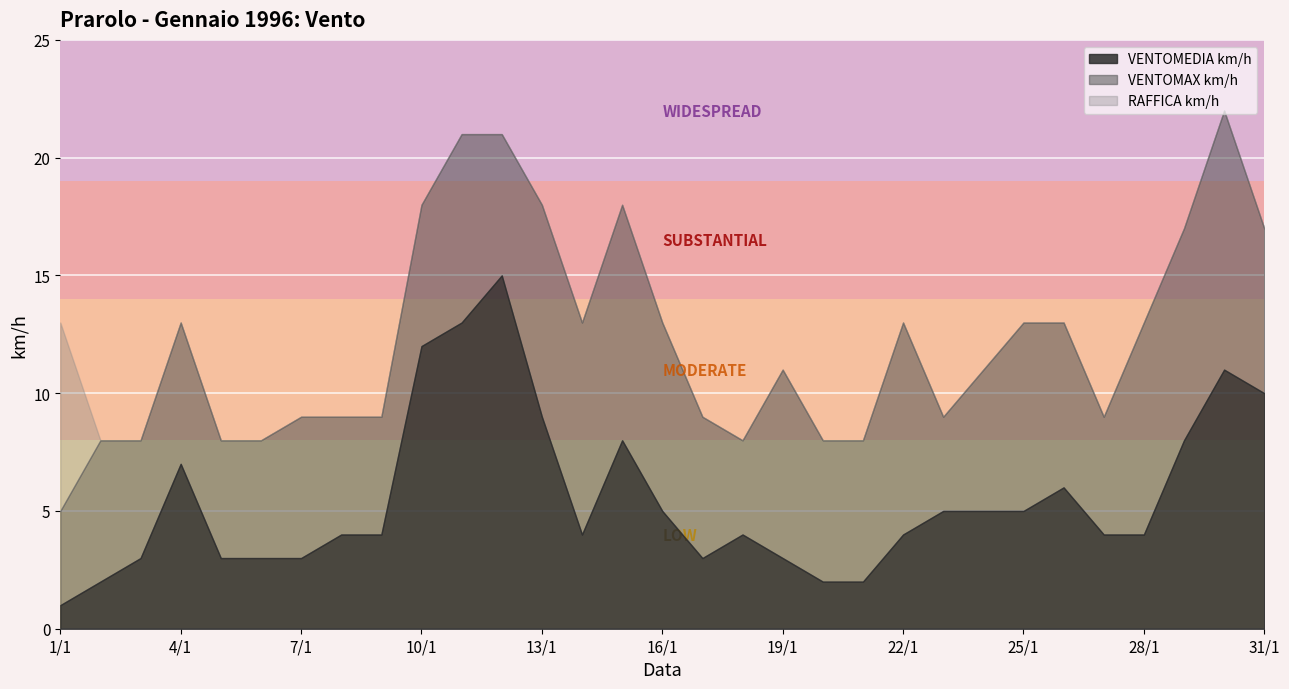

At which label is VENTOMAX km/h closest to 13?

4/1